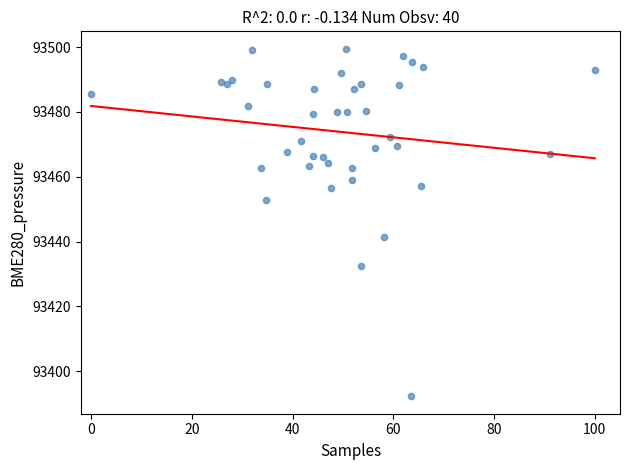

What is the range of X values (max minus min)?

100.0